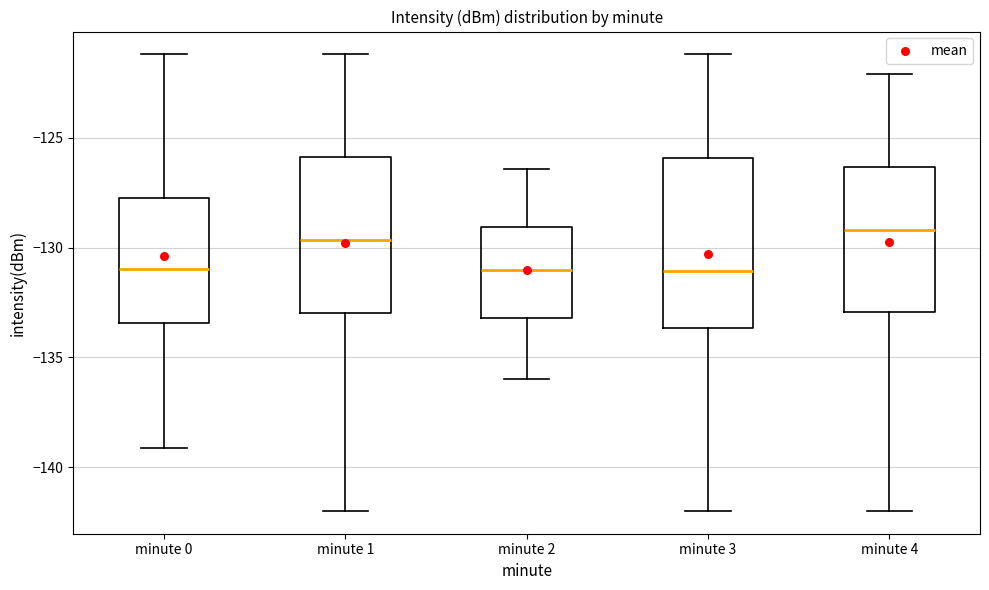

Reading left to right, transcribe this box plot: for each box, give where its median line is, the range the box spans, and where its two whiskers end, as read against the y-axis. The values are not printed on the chart, so give them approximately, as read against the axis.

minute 0: median -131.0, box -133.5 to -127.5, whiskers -139.0 to -121.0
minute 1: median -129.5, box -133.0 to -126.0, whiskers -142.0 to -121.0
minute 2: median -131.0, box -133.0 to -129.0, whiskers -136.0 to -126.5
minute 3: median -131.0, box -133.5 to -126.0, whiskers -142.0 to -121.0
minute 4: median -129.0, box -133.0 to -126.5, whiskers -142.0 to -122.0